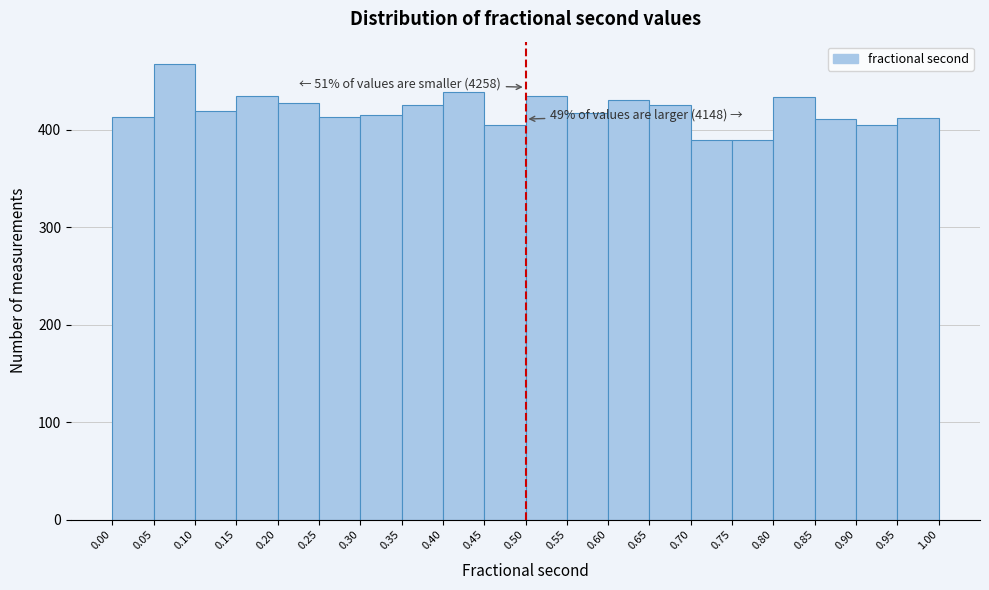

Which range on the x-axis has the tallest bar?

0.05 to 0.10